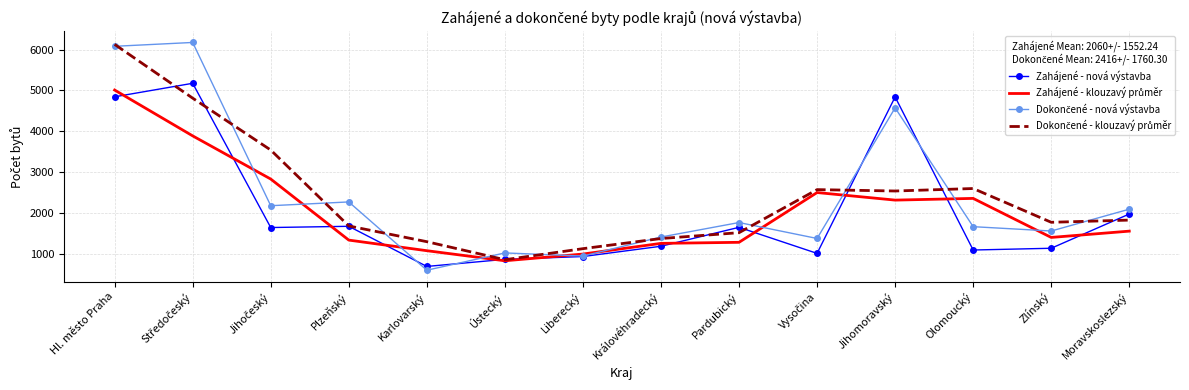

What is the maximum value for Zahájené - nová výstavba?

5176.0